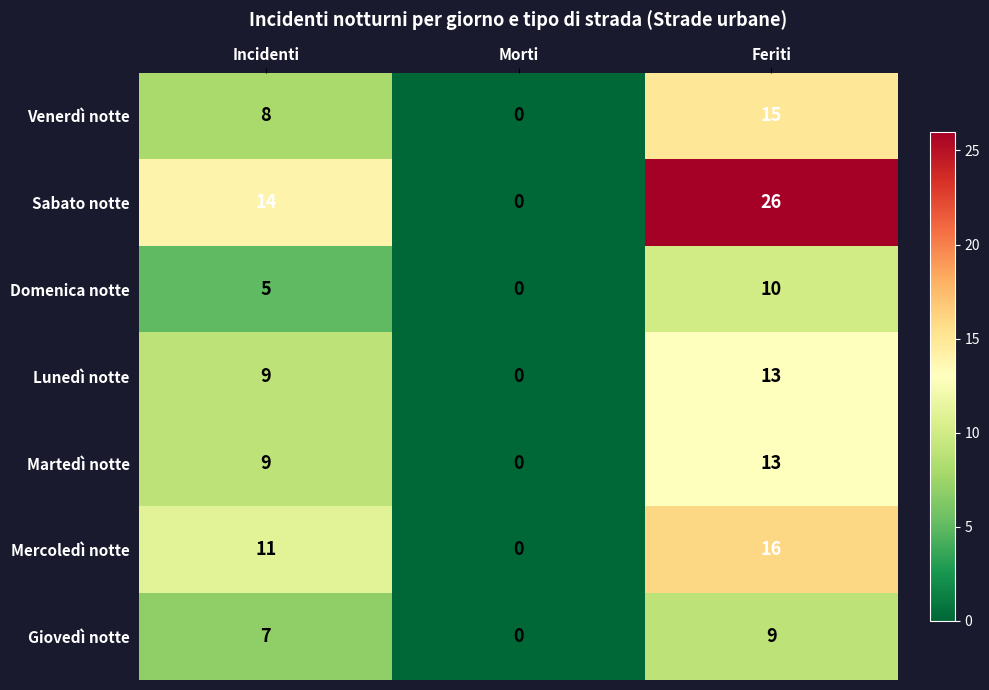

Where is Mercoledì notte nearest to the value 8?

Incidenti